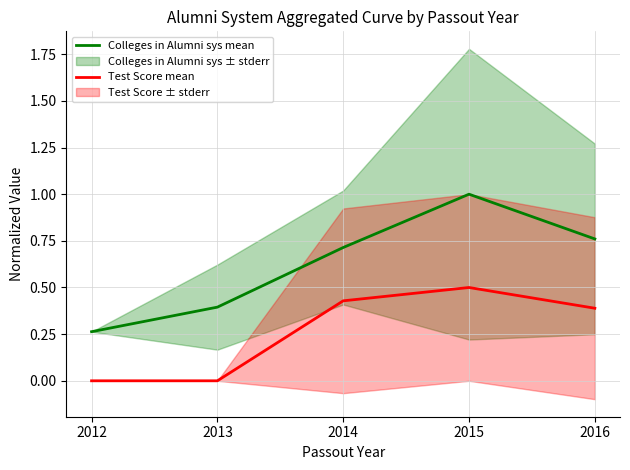

Does the chart have visible grid lines?

Yes